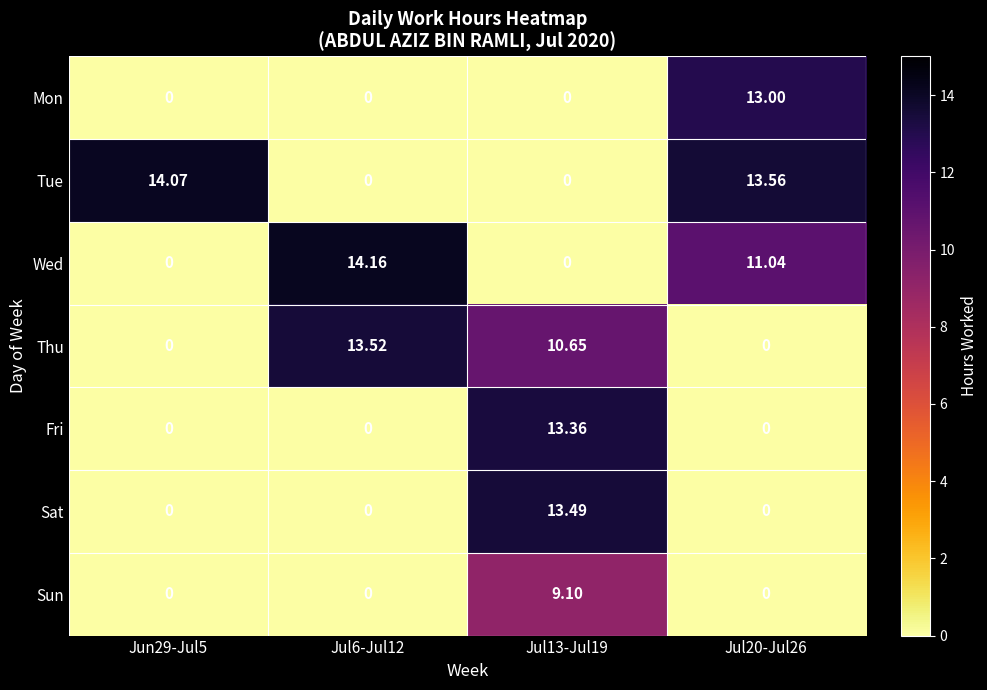

Which series changed the most between Jul6-Jul12 and Jul20-Jul26?

Tue